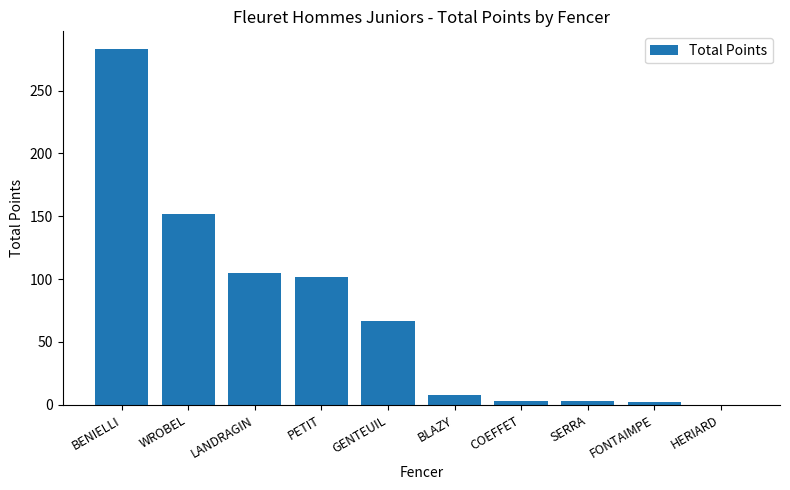

Which has a higher value, COEFFET or WROBEL?

WROBEL